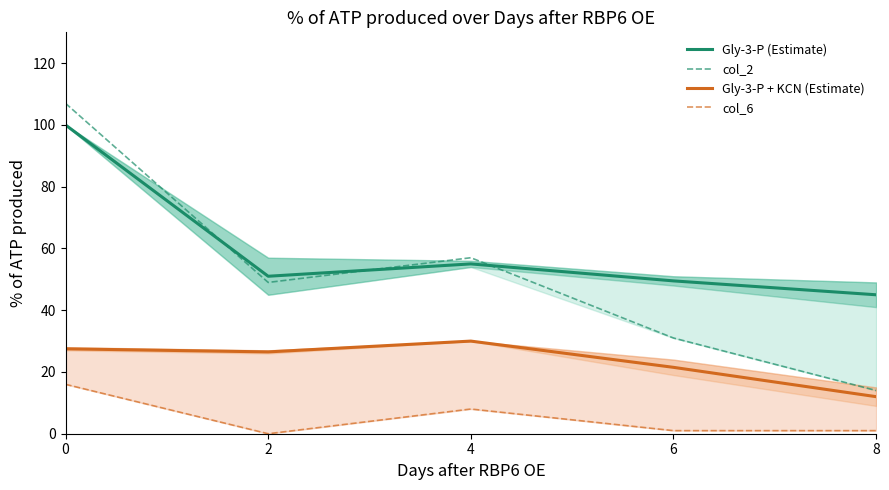

What is the value of the col_6 point at the 4th from the left?

1.0